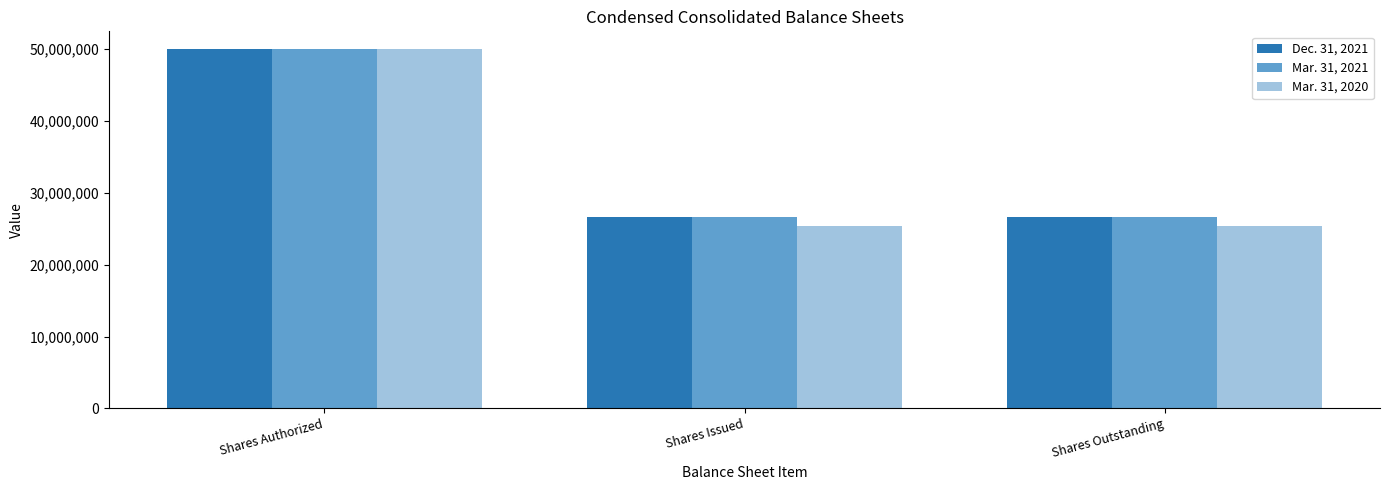

Which series has the largest range (max minus min)?

Mar. 31, 2020